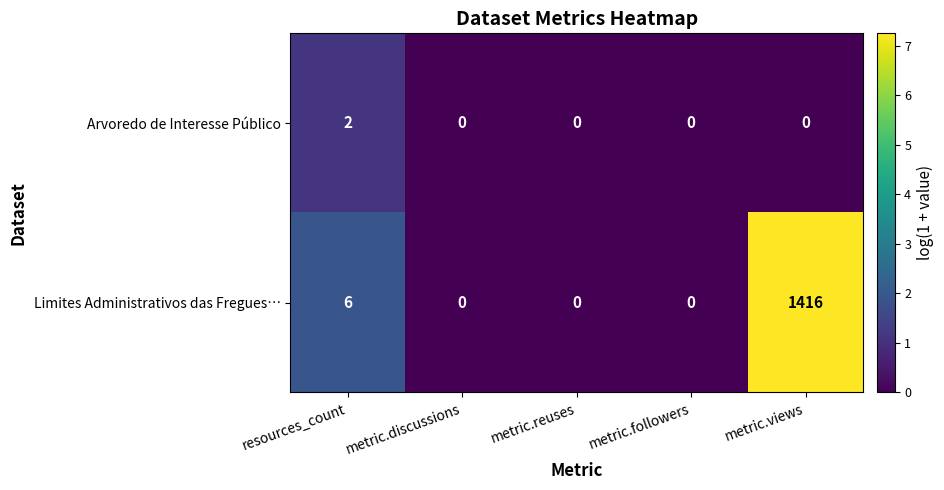

True or false: Limites Administrativos das Fregues… has a value of 1416 at metric.views.

True